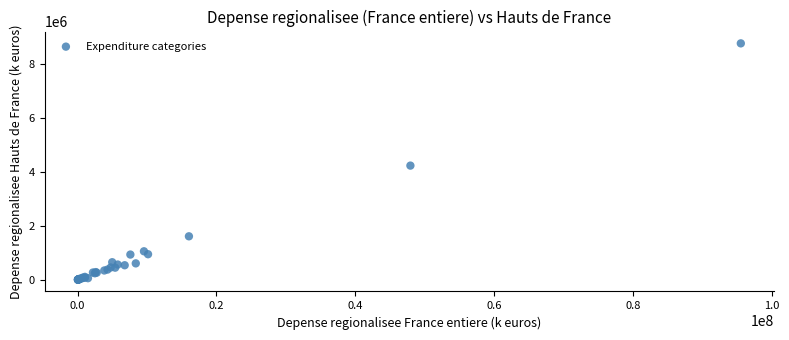

What Y value in the scatter plot is closest to 4382138?

4230199.3